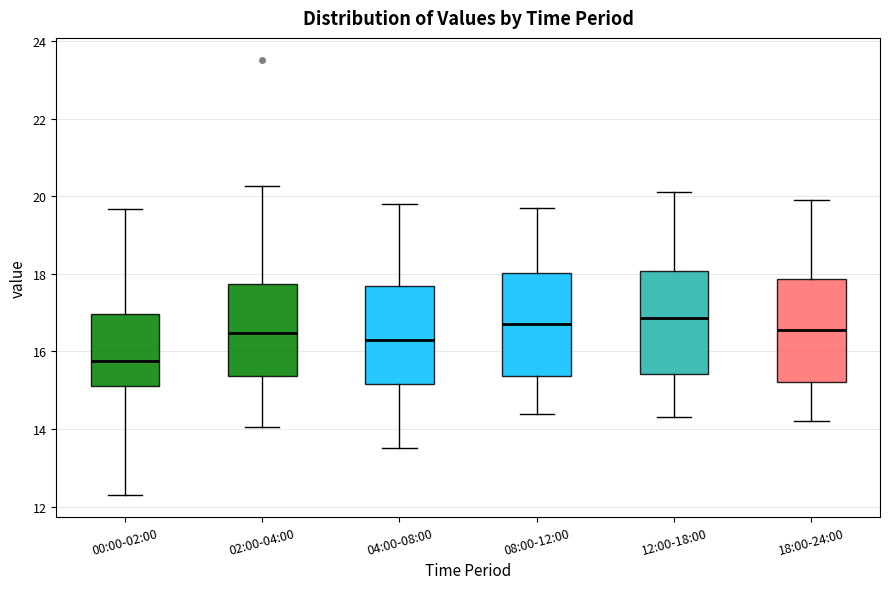

Reading left to right, transcribe this box plot: for each box, give where its median line is, the range the box spans, and where its two whiskers end, as read against the y-axis. The values are not printed on the chart, so give them approximately, as read against the axis.

00:00-02:00: median 15.8, box 15.2 to 17.0, whiskers 12.4 to 19.6
02:00-04:00: median 16.4, box 15.4 to 17.8, whiskers 14.0 to 20.2
04:00-08:00: median 16.4, box 15.2 to 17.6, whiskers 13.6 to 19.8
08:00-12:00: median 16.8, box 15.4 to 18.0, whiskers 14.4 to 19.8
12:00-18:00: median 16.8, box 15.4 to 18.0, whiskers 14.4 to 20.2
18:00-24:00: median 16.6, box 15.2 to 17.8, whiskers 14.2 to 20.0